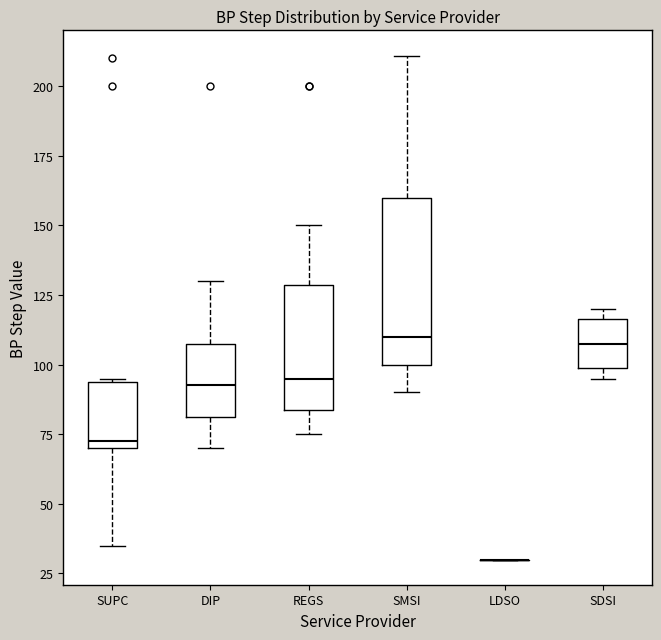

Which box is the tallest, from its lower edge to its upper edge?

SMSI